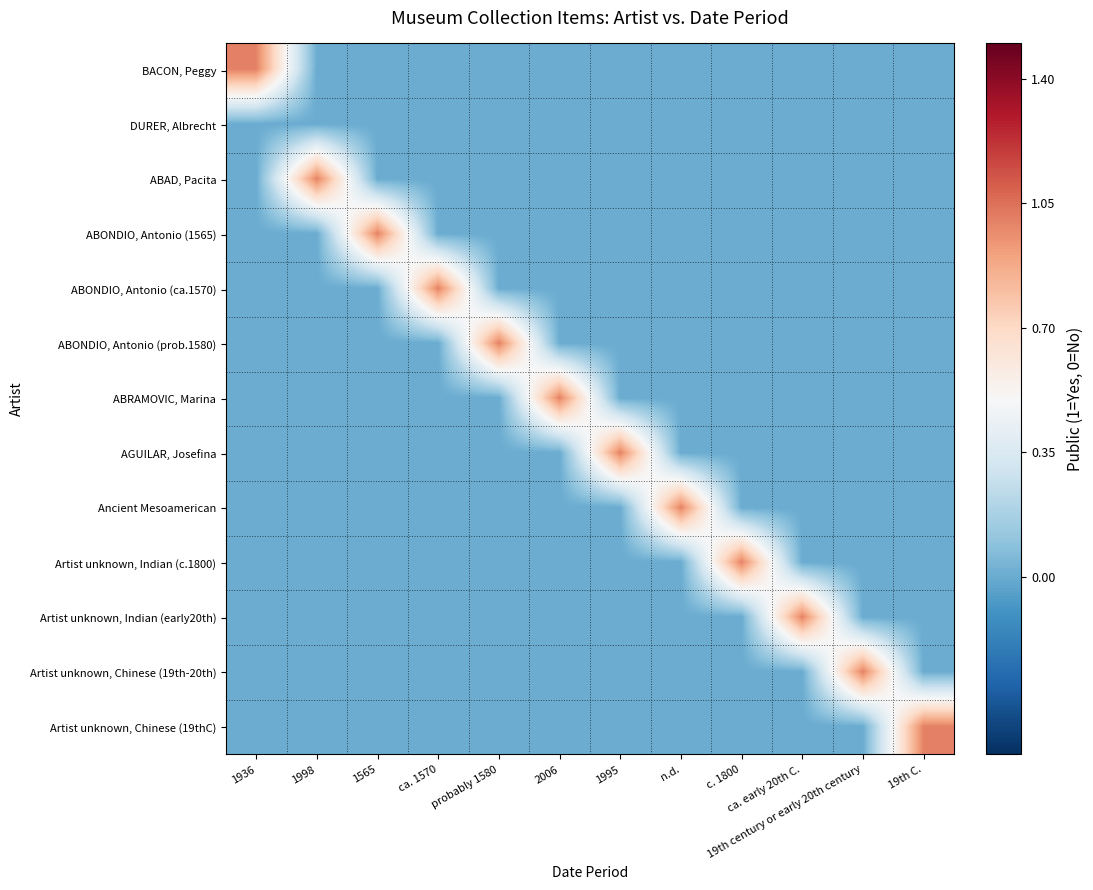

Which series has the widest spread of values?

BACON, Peggy